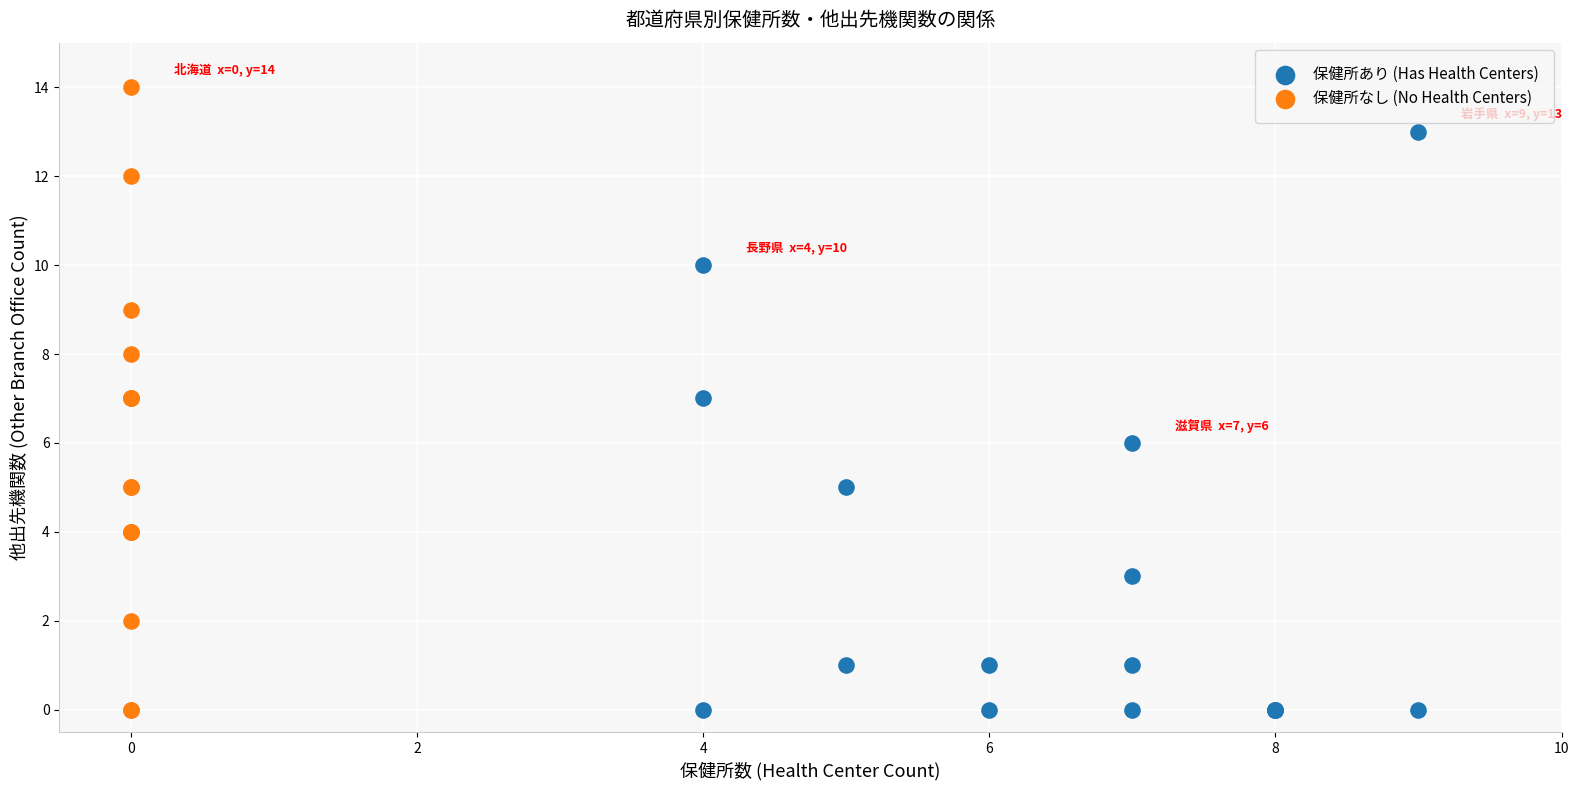

Which series has the largest Y range (max minus min)?

保健所なし (No Health Centers)